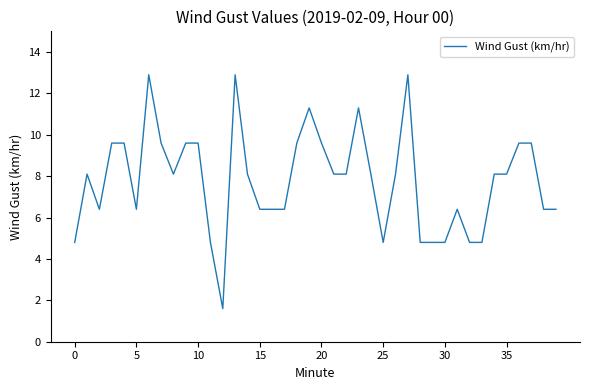

What is the minimum value shown in the chart?

1.6